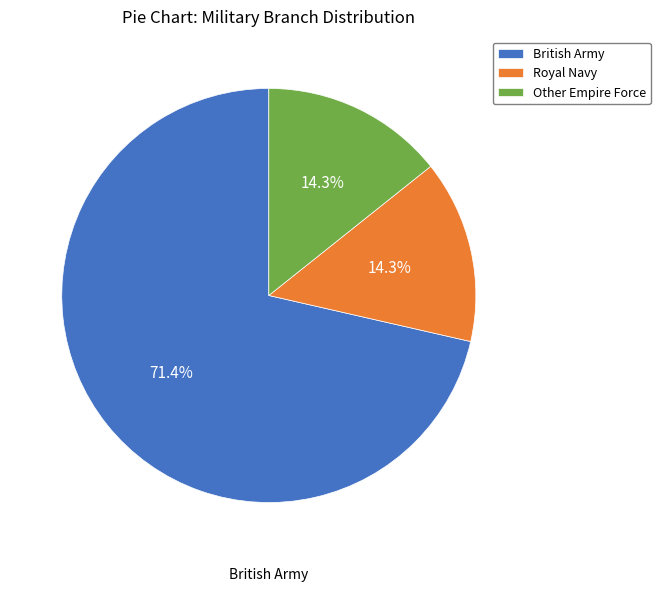

Does any single category account for the majority?

Yes